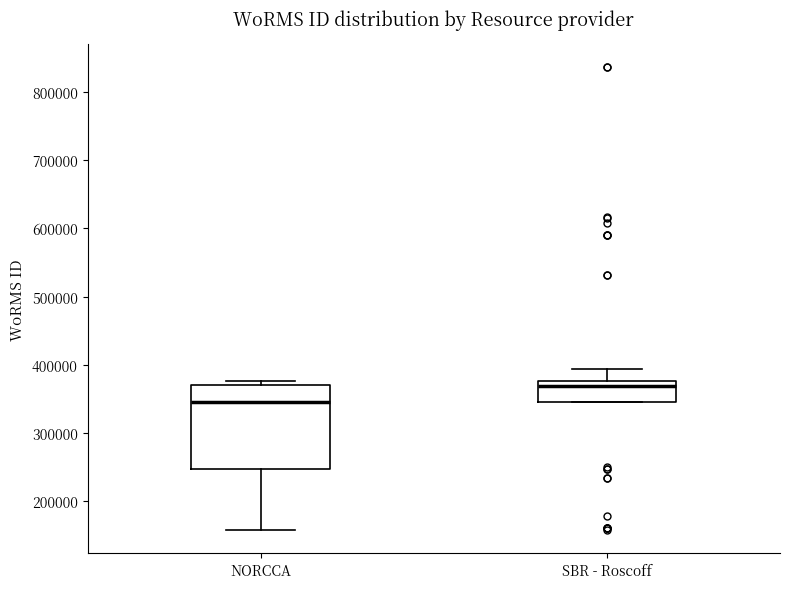

Where does the lower whisker of the box for NORCCA end on the y-axis? The values are not printed on the chart, so give them approximately, as read against the axis.

160000